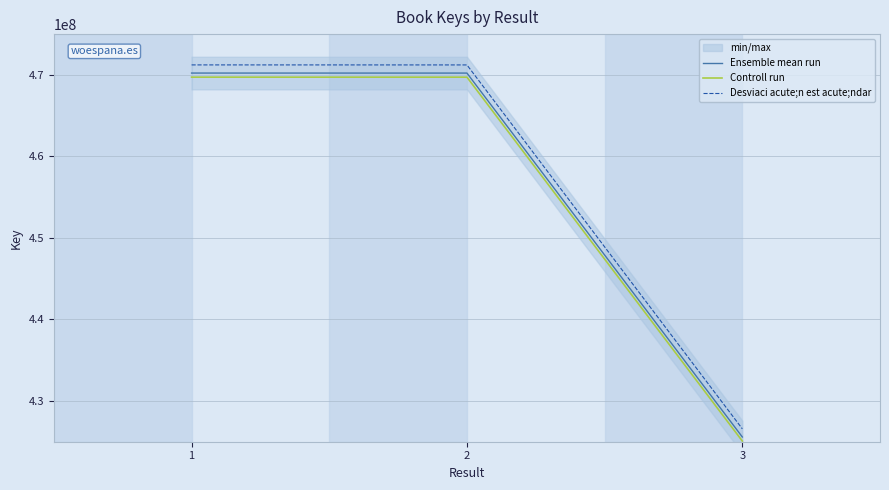

At which category is the sum across all series the highest?

1